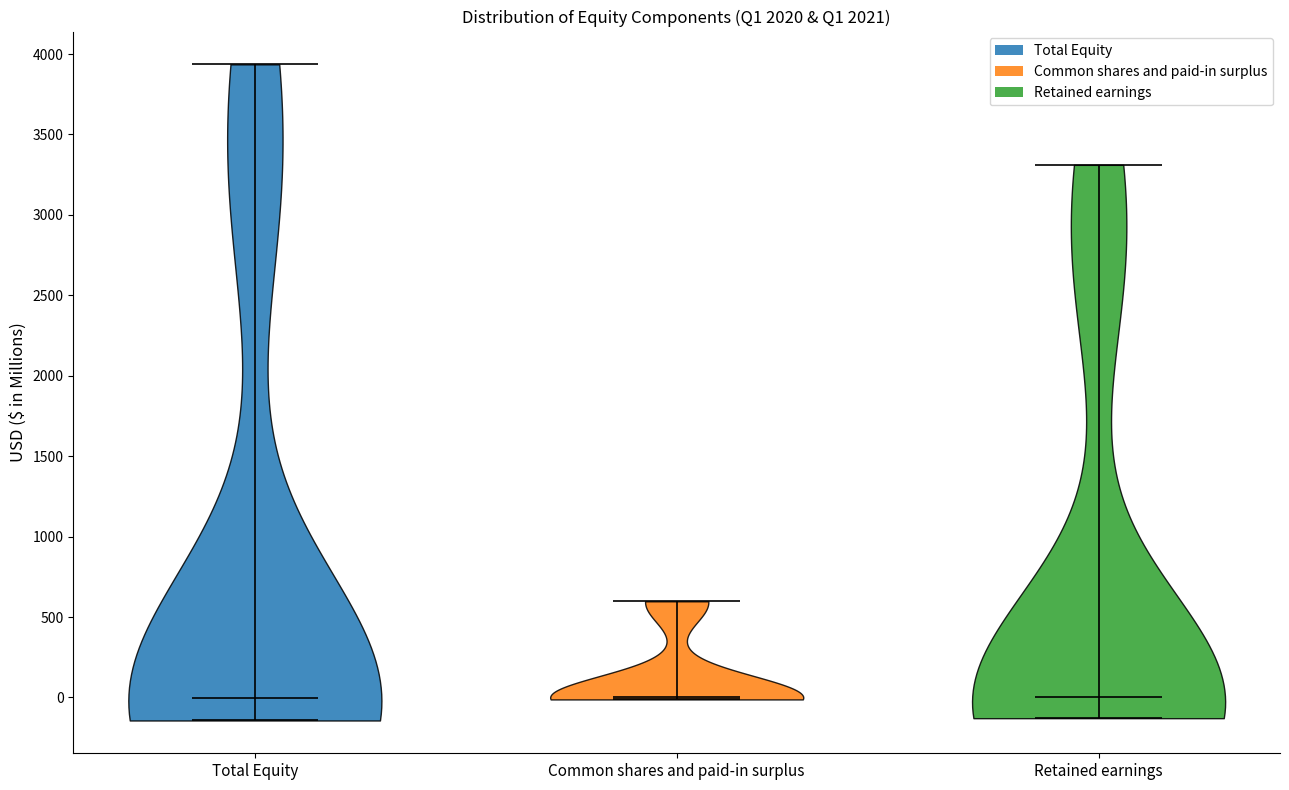

Reading left to right, read every violin against the y-axis: where its median line is, and the lowest and highest points it reaches. The values are not printed on the chart, so give them approximately, as read against the axis.

Total Equity: median line 0, lowest point -150, highest point 3950
Common shares and paid-in surplus: median line 0, lowest point 0, highest point 600
Retained earnings: median line 0, lowest point -150, highest point 3300